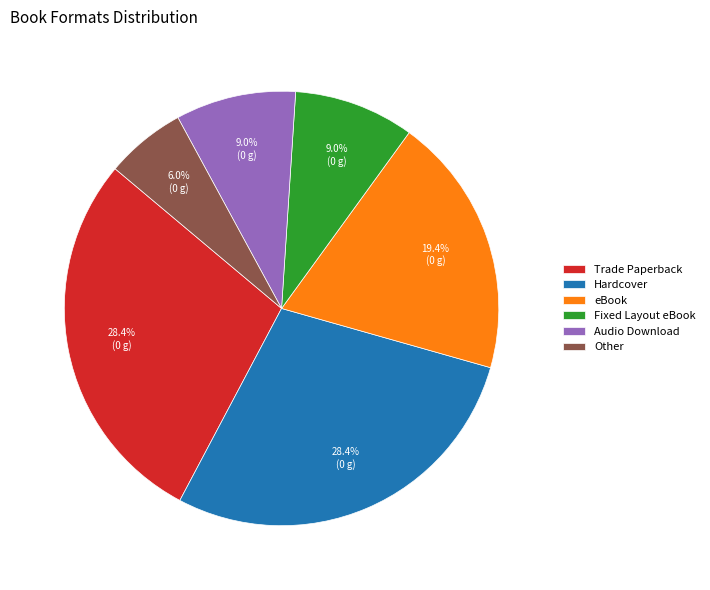

Which category has the smallest portion of the pie?

Other